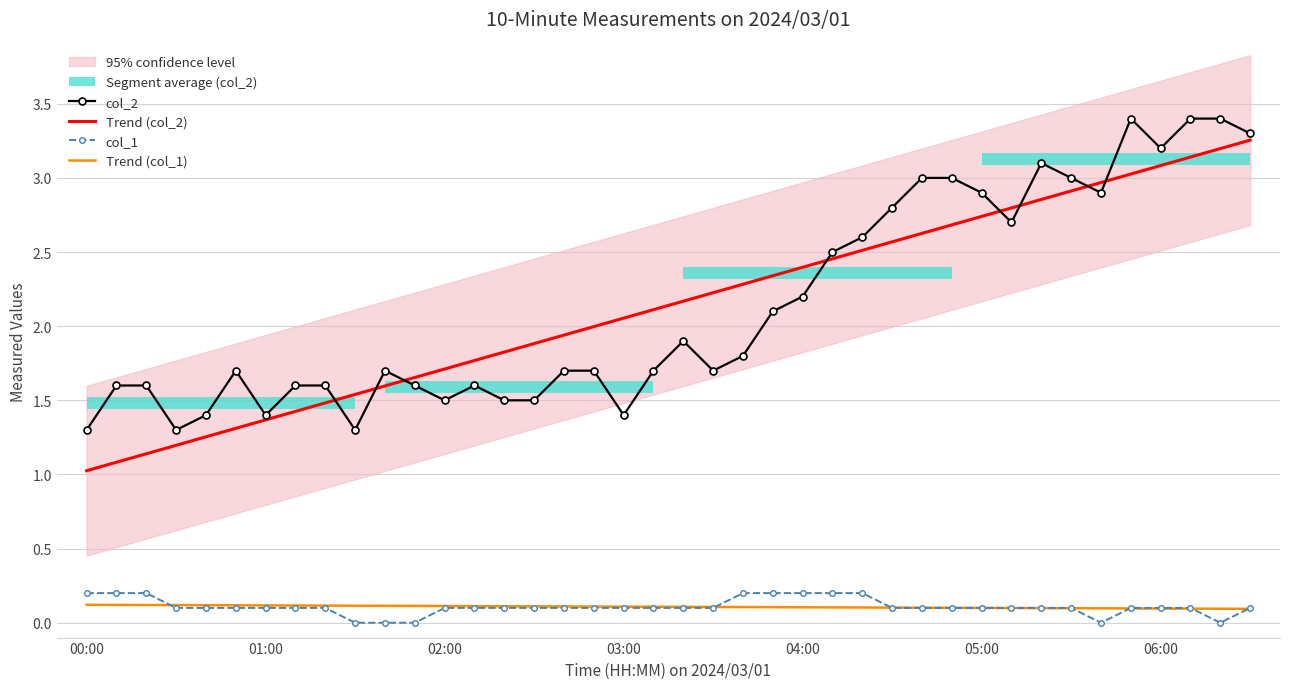

True or false: col_2 has a value of 4.2 at 32.

False